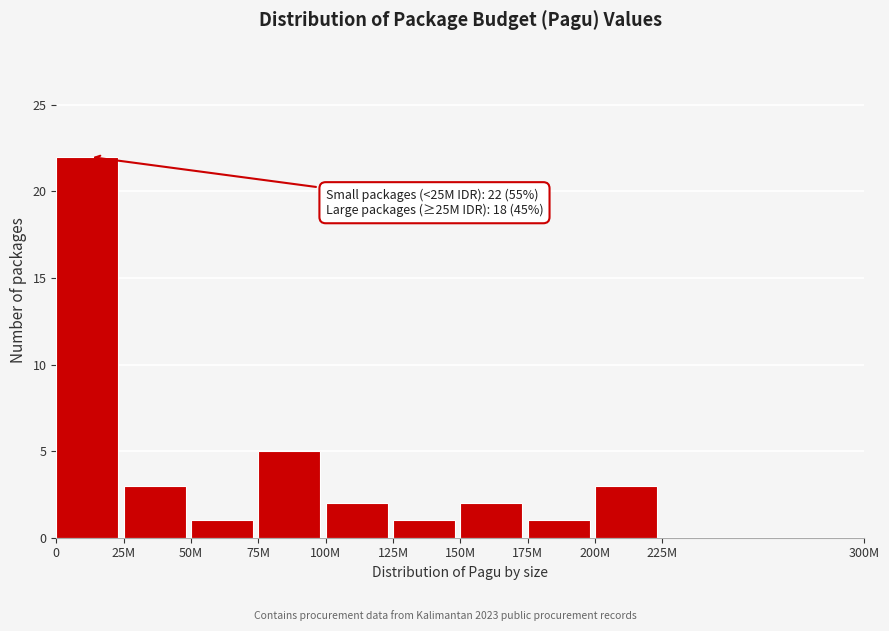

Reading left to right, transcribe all the data shown in this chart.

0=22	25M=3	50M=1	75M=5	100M=2	125M=1	150M=2	175M=1	200M=3	225M=0